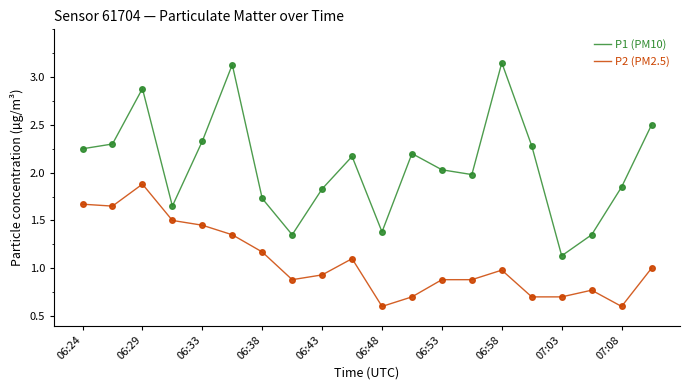

Which series has the largest range (max minus min)?

P1 (PM10)